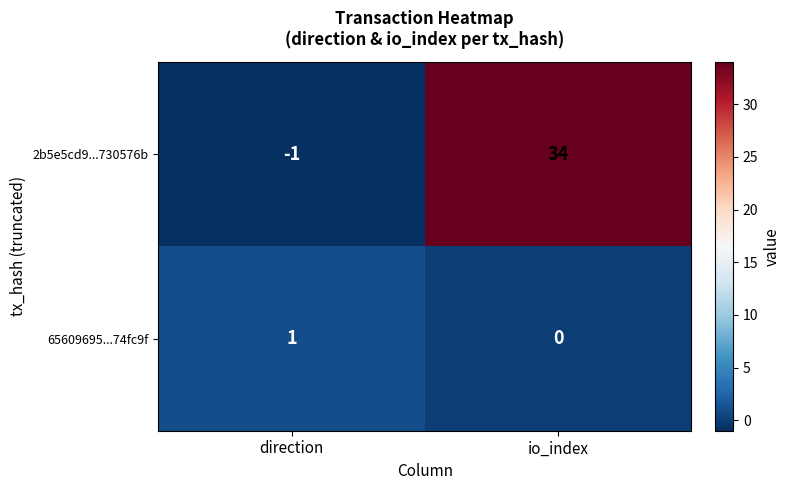

Which series has the widest spread of values?

2b5e5cd9...730576b